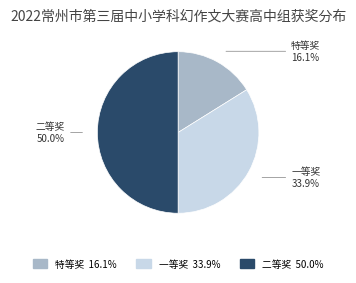

To the nearest percent, what is the average slice percentage?

33%